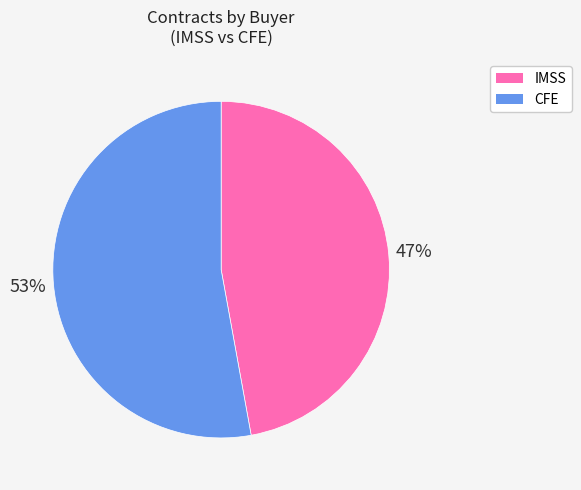

To the nearest percent, what percentage of the pie is CFE?

53%